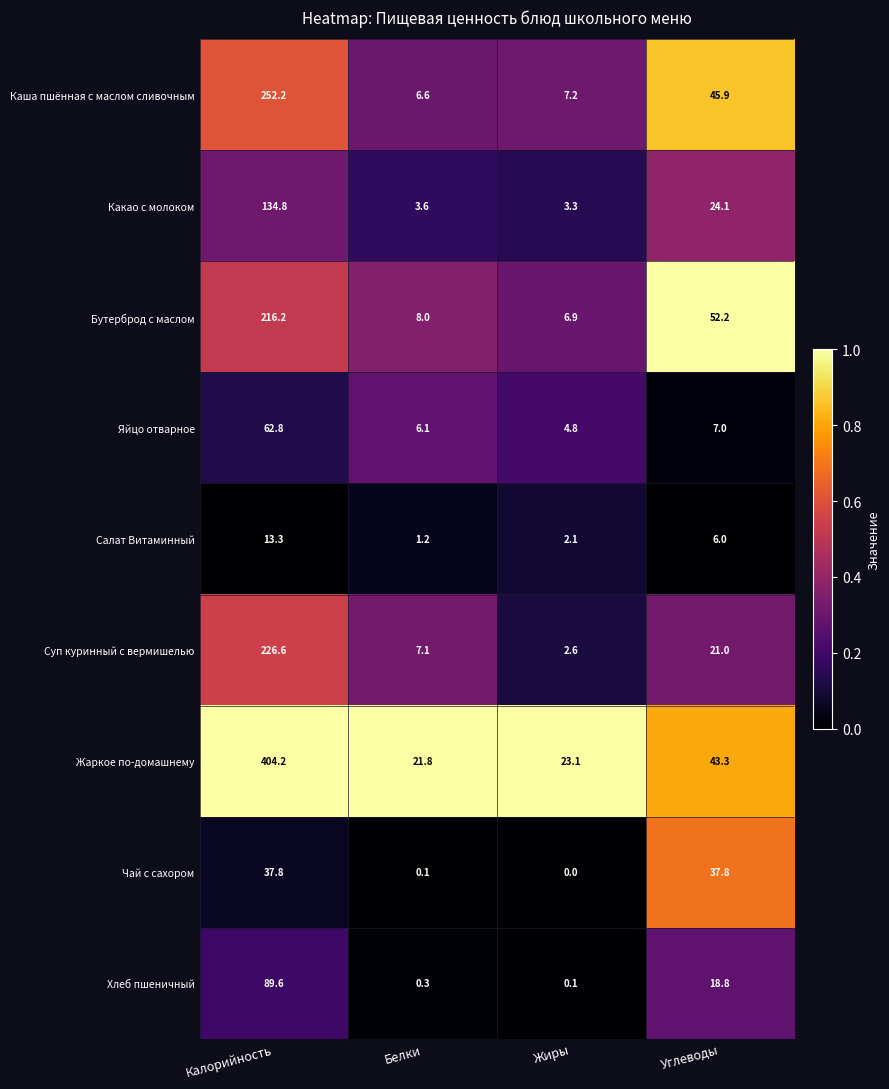

Is it true that Салат Витаминный equals 13.3 at Калорийность?

True